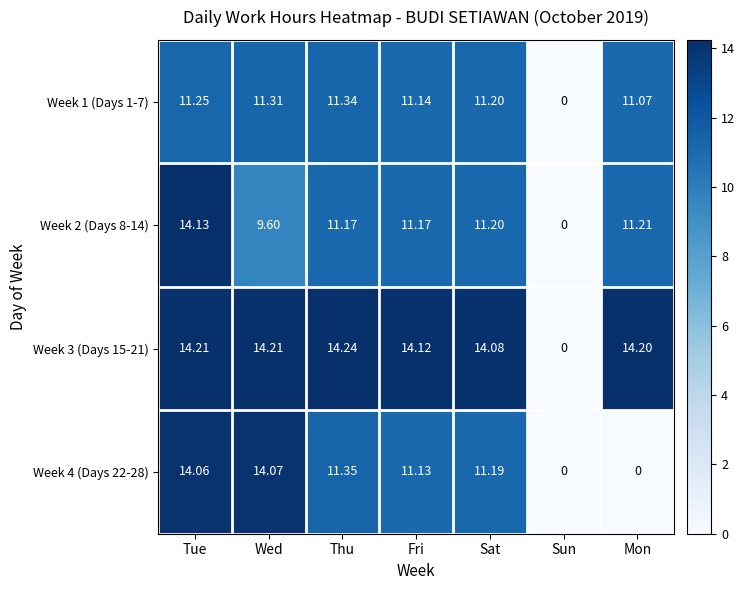

At which category is the sum across all series the highest?

Tue